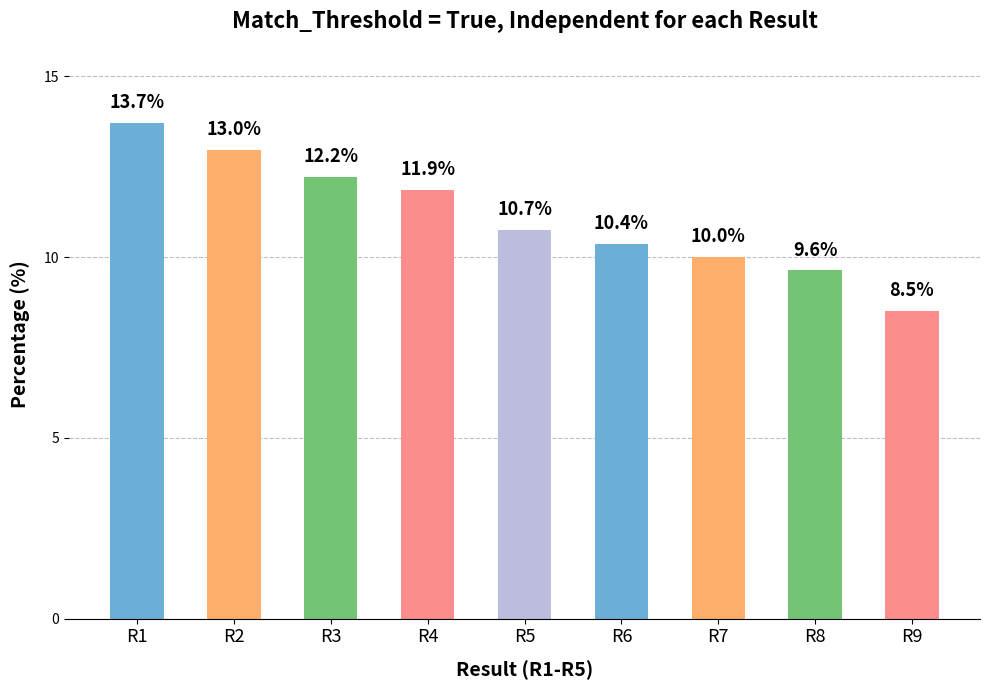

At which label is the value closest to 11?

R5